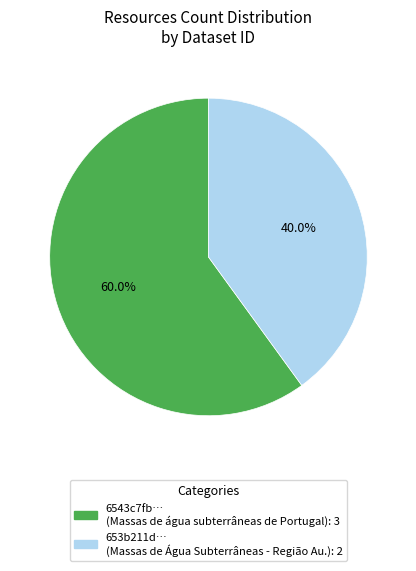

Is there a majority slice in this chart?

Yes